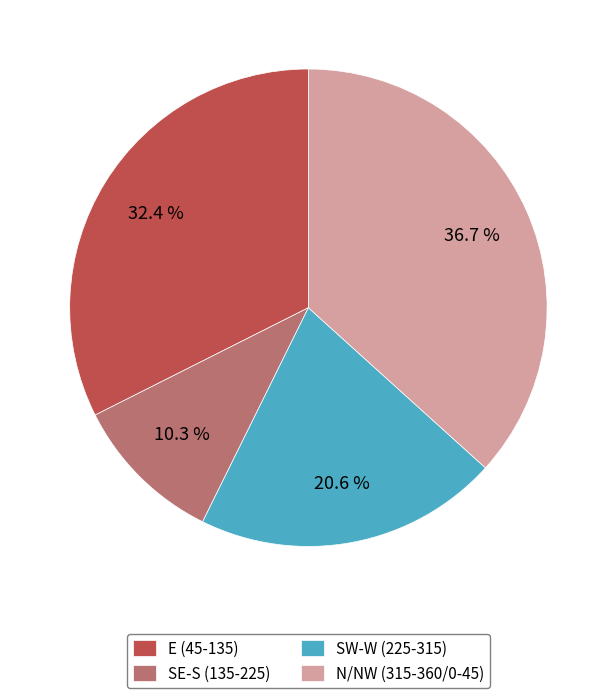

Is the sum of SW-W (225-315) and N/NW (315-360/0-45) greater than half?

Yes